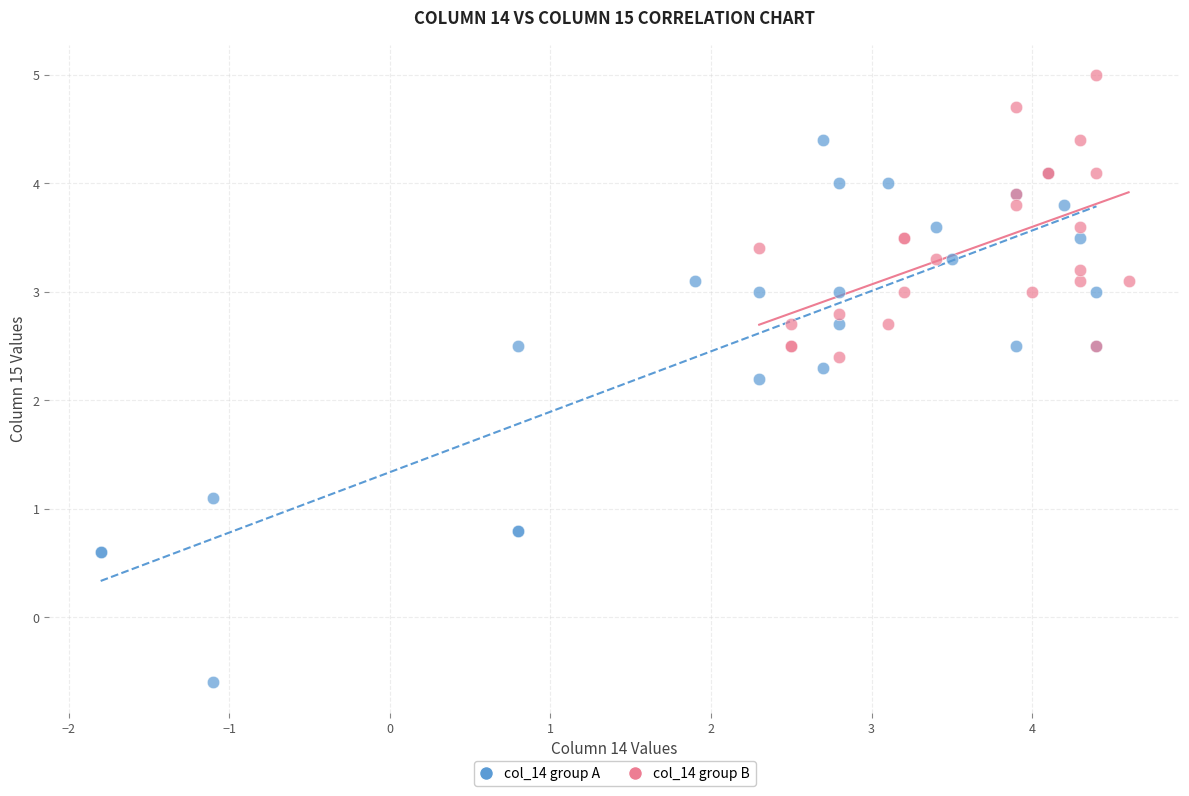

Which series has the widest spread of Y values?

col_14 group A